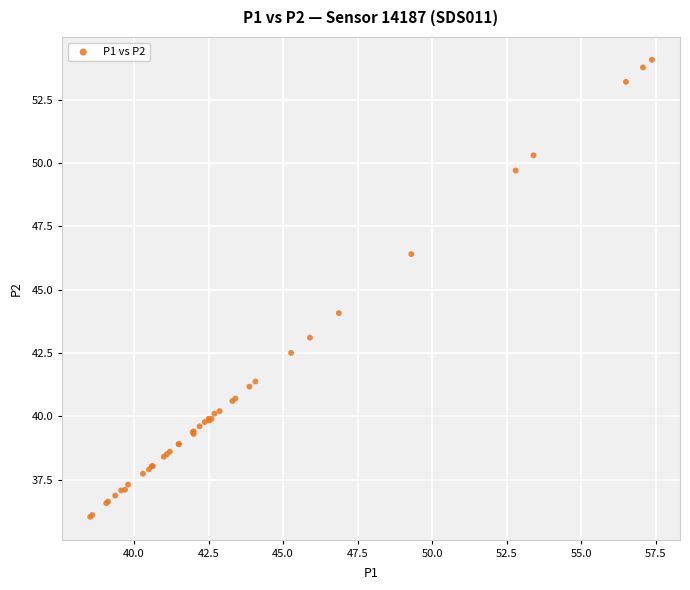

What Y value in the scatter plot is closest to 45?

44.1